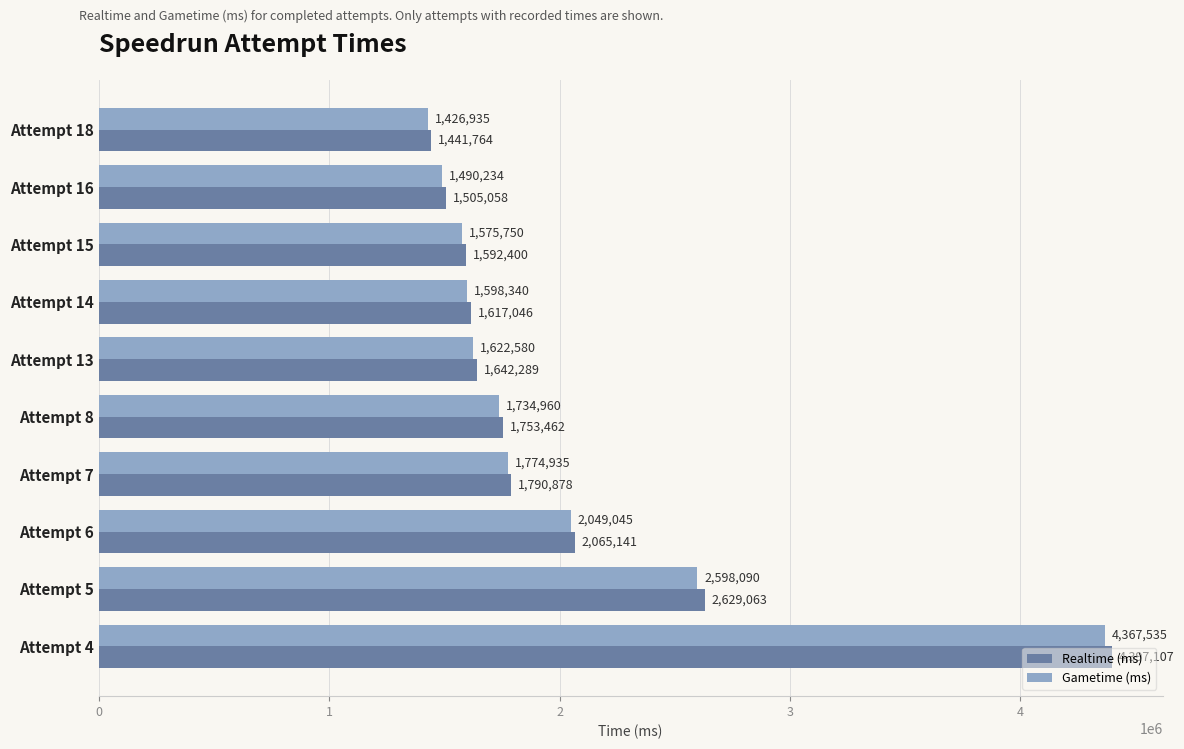

What is the difference between the maximum and minimum values in the Gametime (ms) series?

2940600